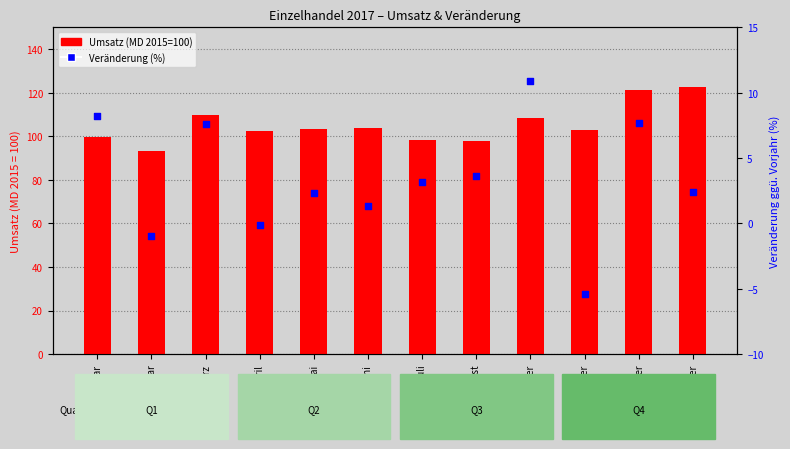

What is the total value across all series at Februar?

92.3